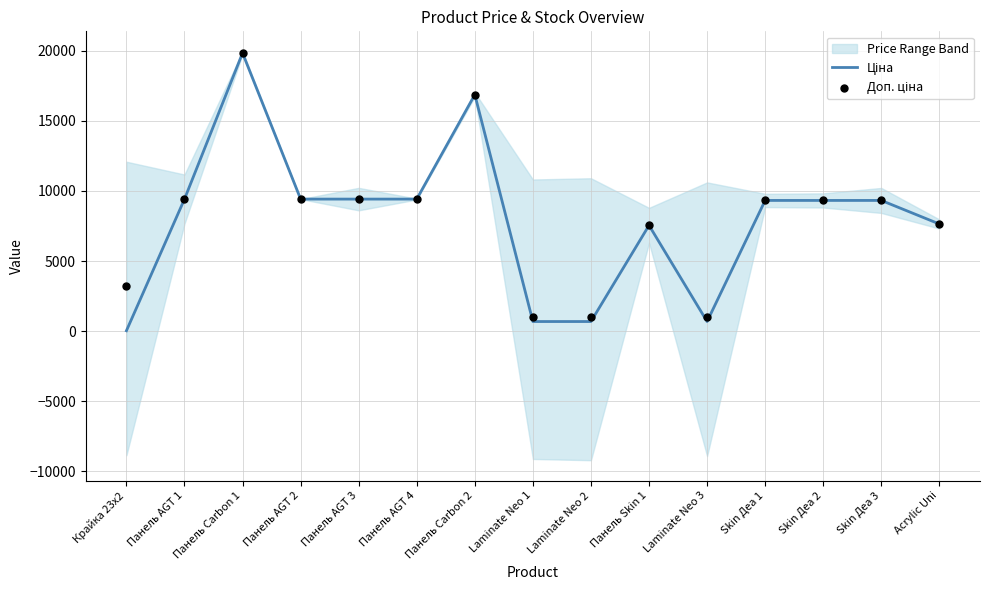

Which series has the widest spread of Y values?

Ціна